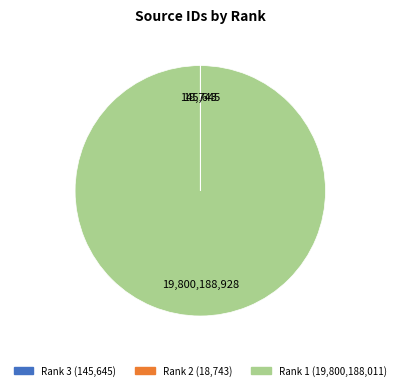

Does Rank 1 account for over 50% of the chart?

Yes